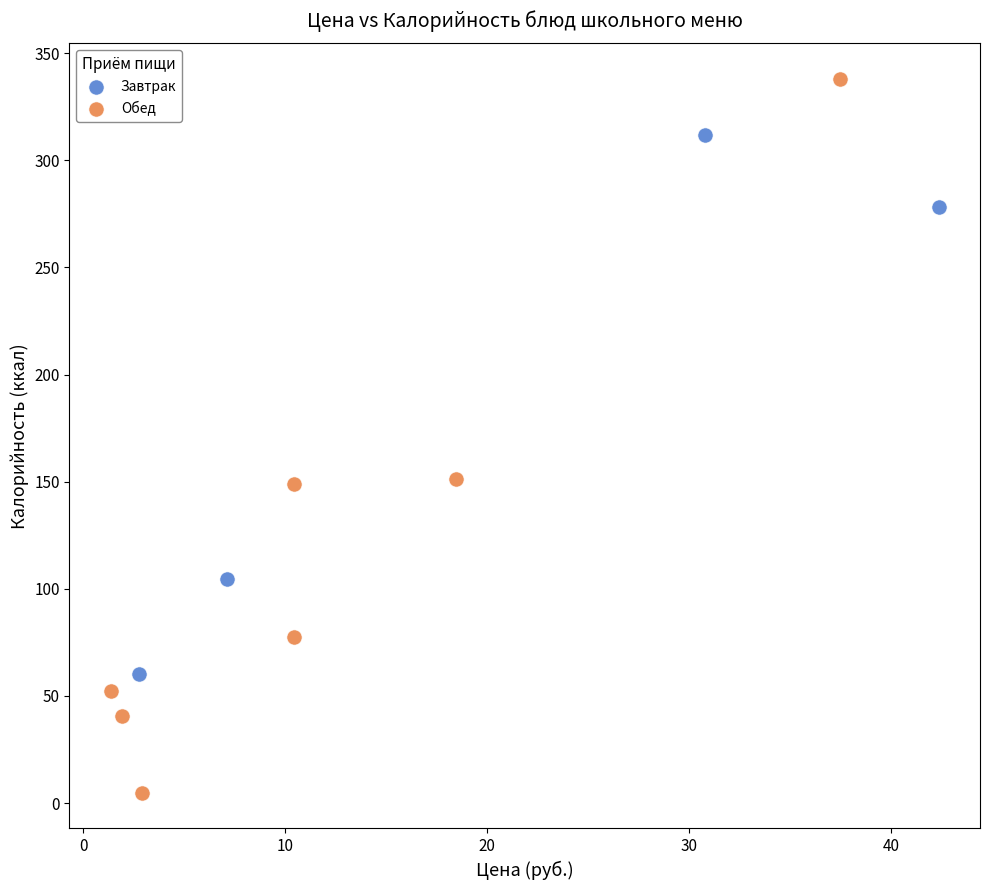

What are all the series names shown in the legend?

Завтрак, Обед